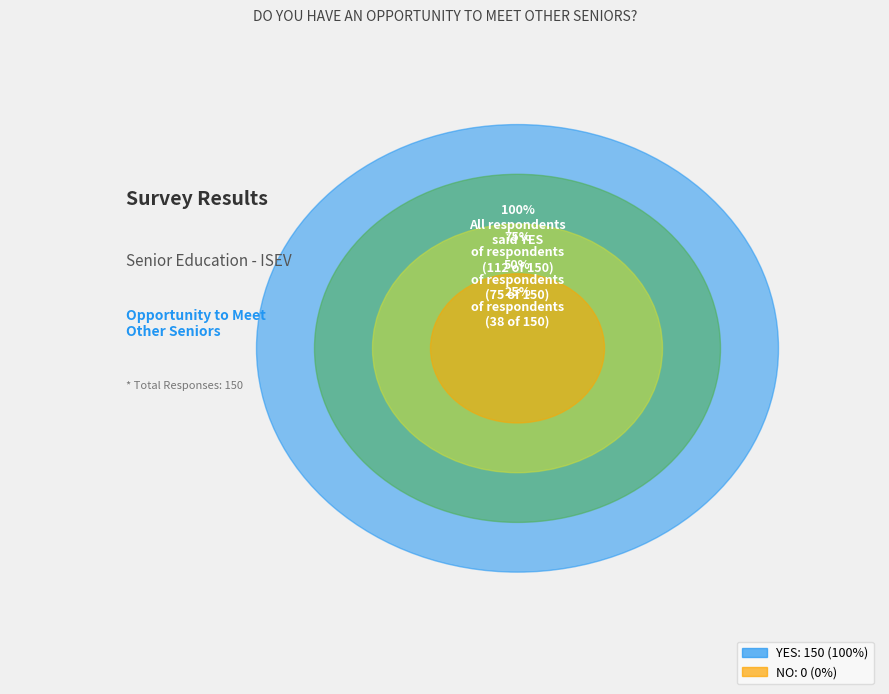

How many segments does this pie chart have?

2